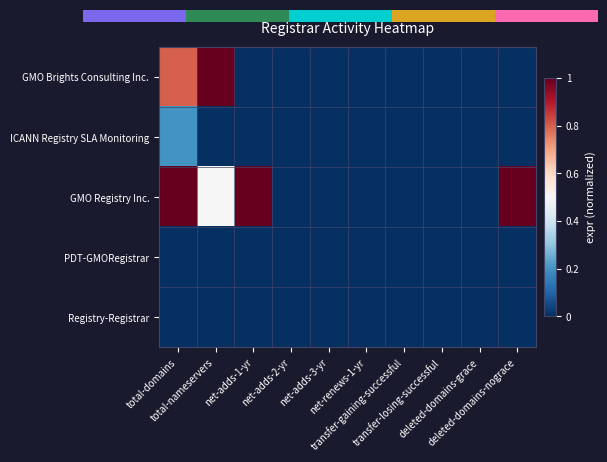

Rank the series by their maximum value, from lowest to highest.

PDT-GMORegistrar, Registry-Registrar, ICANN Registry SLA Monitoring, GMO Brights Consulting Inc., GMO Registry Inc.